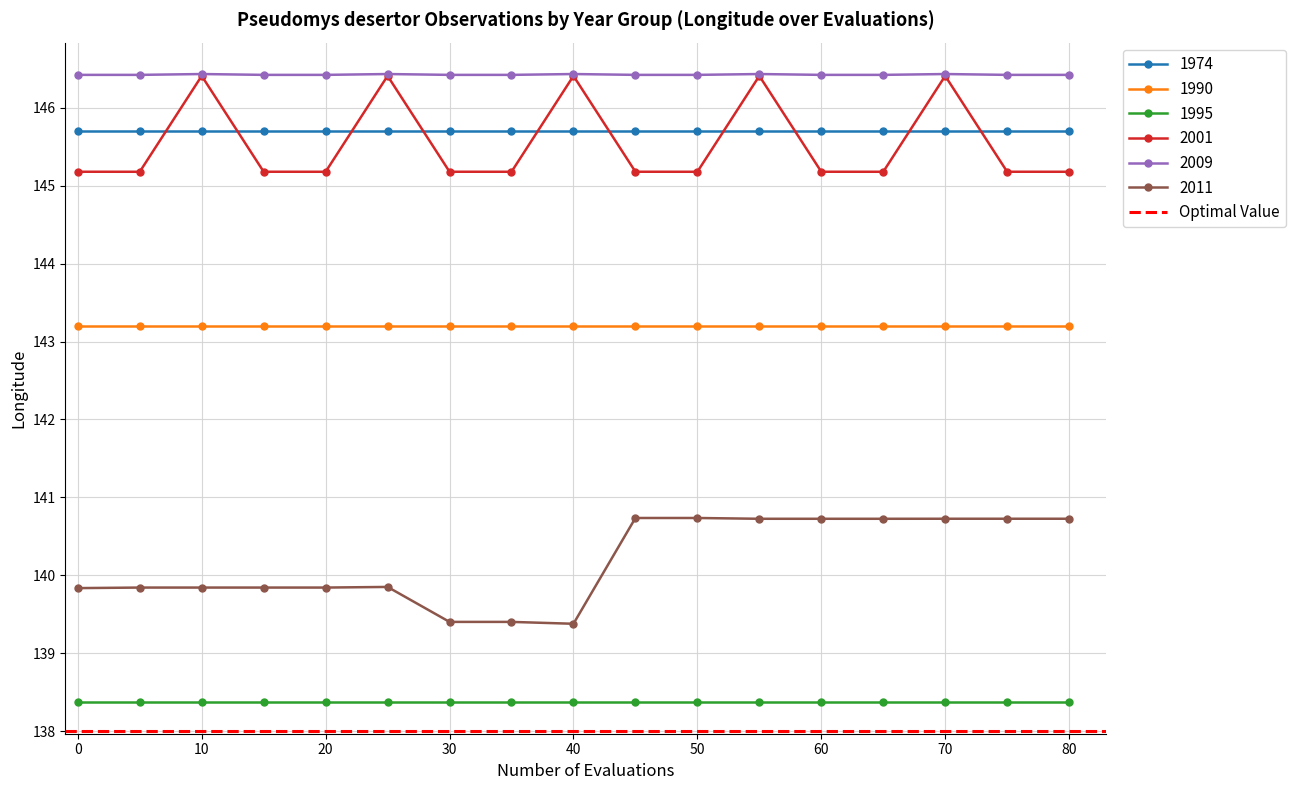

True or false: 1974 and 1990 cross at least once.

False